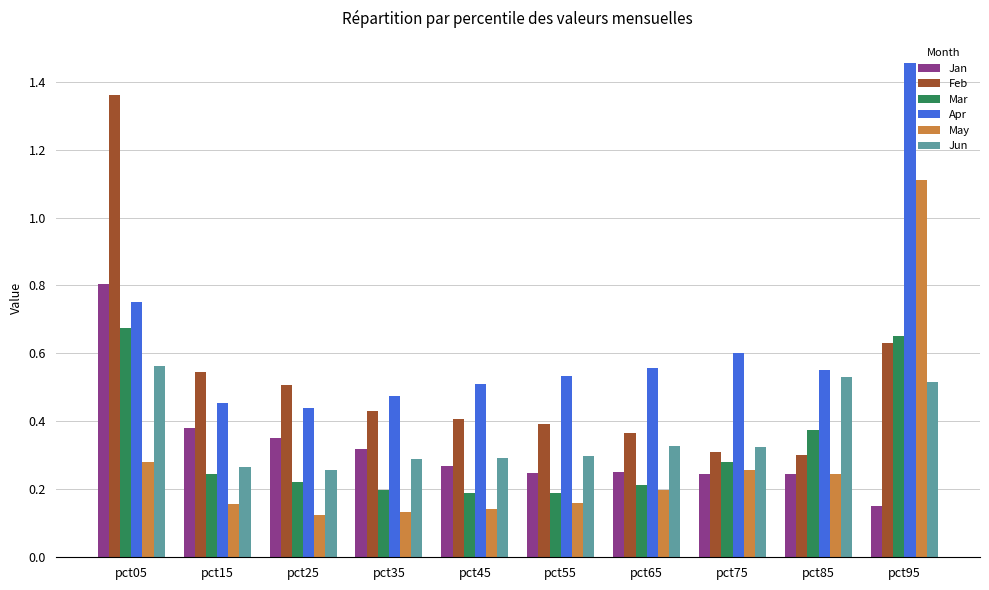

What is the sum of all Jan values?

3.3